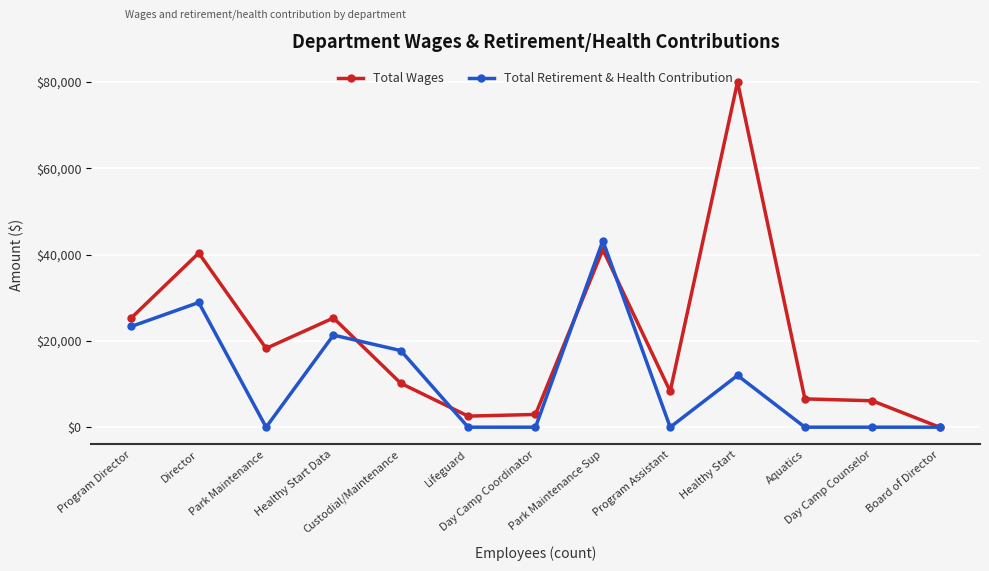

What is the maximum value shown in the chart?

80019